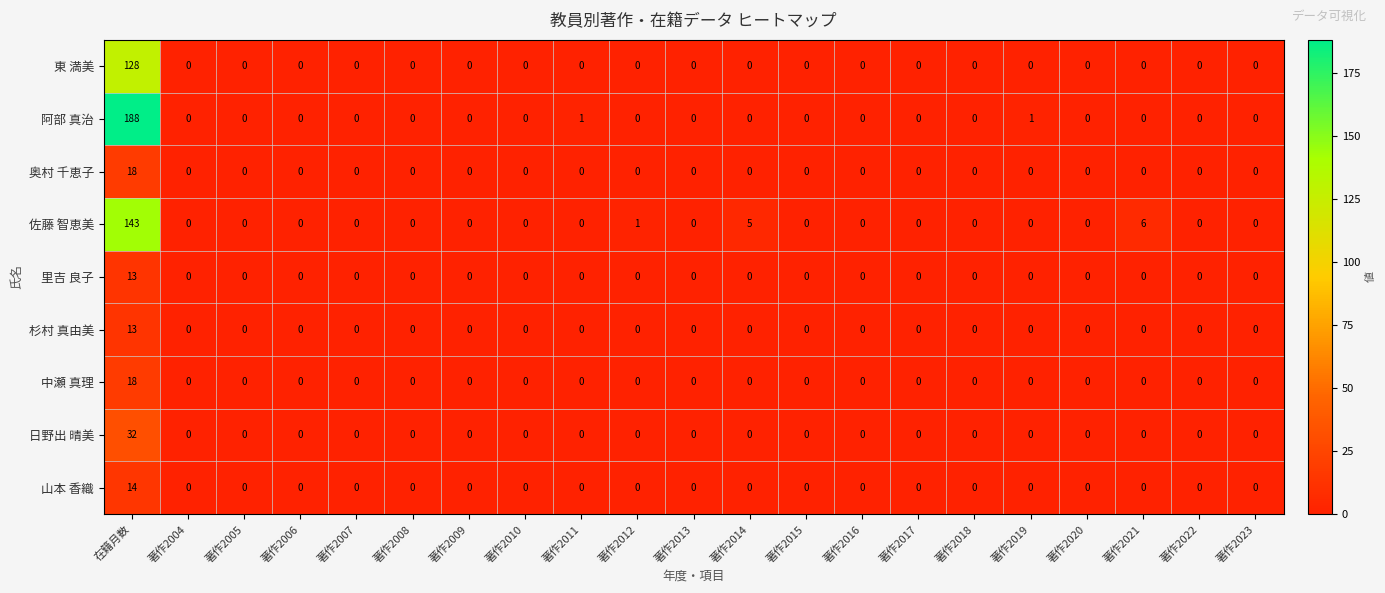

Which series changed the most between 著作2013 and 著作2019?

阿部 真治